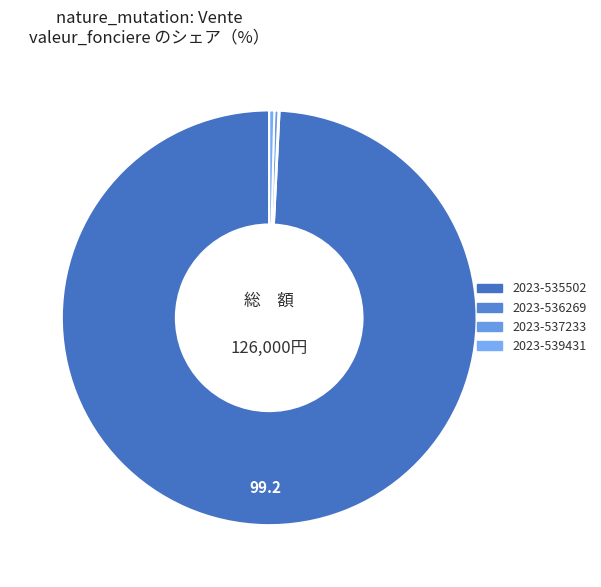

Is there any slice that represents more than half of the pie?

Yes